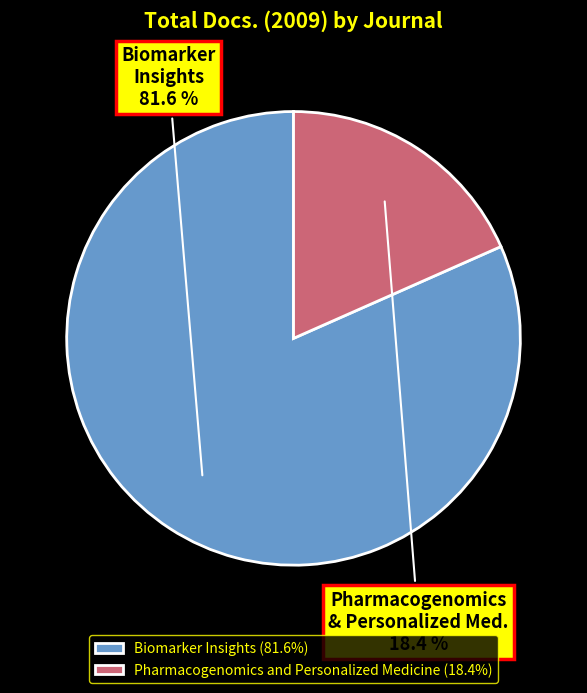

To the nearest percent, what portion does Pharmacogenomics and Personalized Medicine represent?

18%